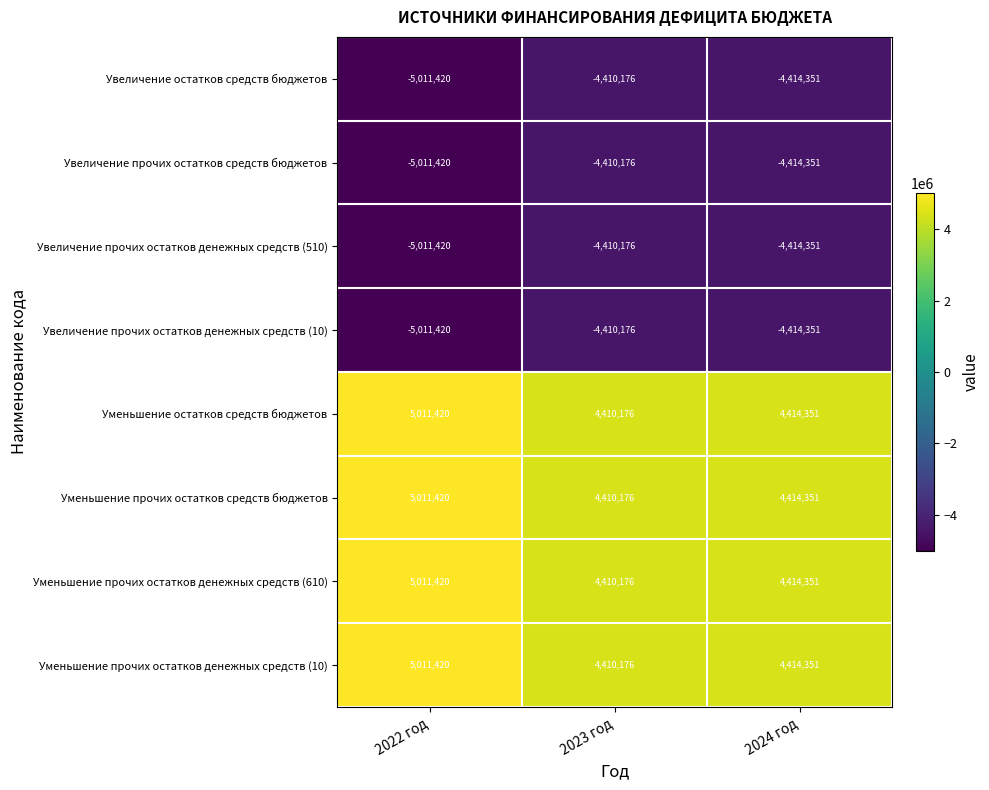

Is it true that Увеличение прочих остатков денежных средств (510) equals -4414351 at 2024 год?

True